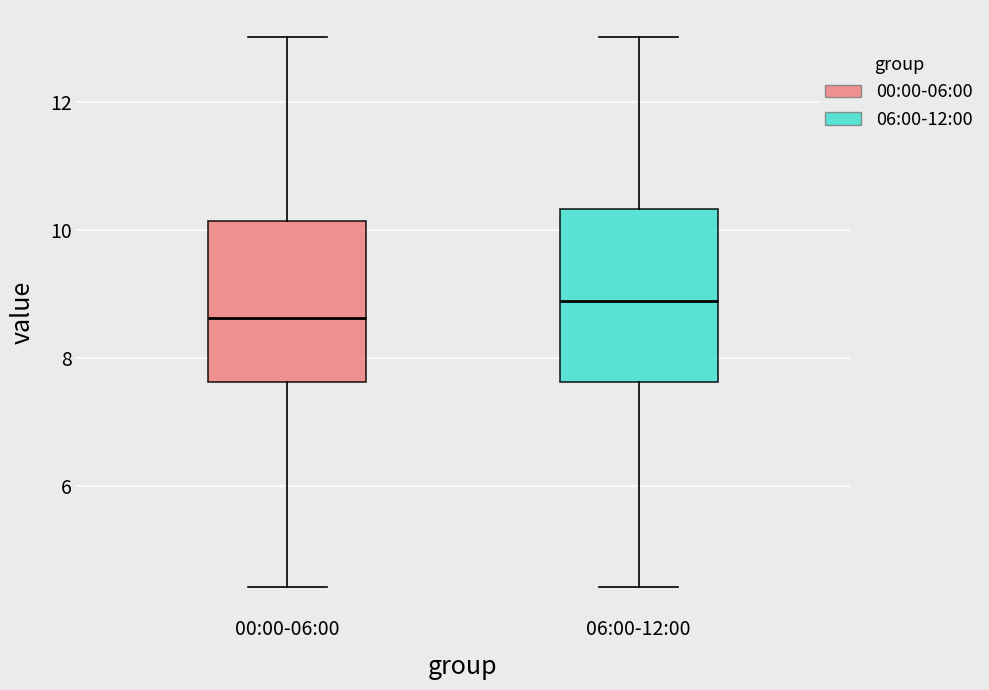

Reading left to right, transcribe this box plot: for each box, give where its median line is, the range the box spans, and where its two whiskers end, as read against the y-axis. The values are not printed on the chart, so give them approximately, as read against the axis.

00:00-06:00: median 8.6, box 7.6 to 10.2, whiskers 4.4 to 13.0
06:00-12:00: median 8.8, box 7.6 to 10.4, whiskers 4.4 to 13.0